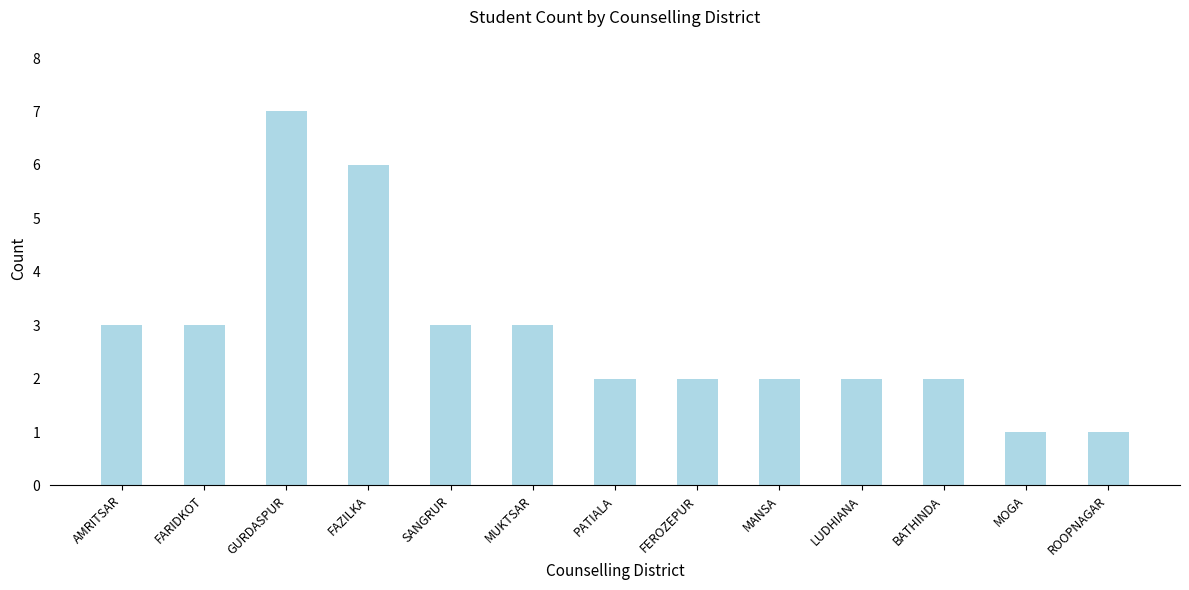

What is the label of the 2nd bar from the right?

MOGA